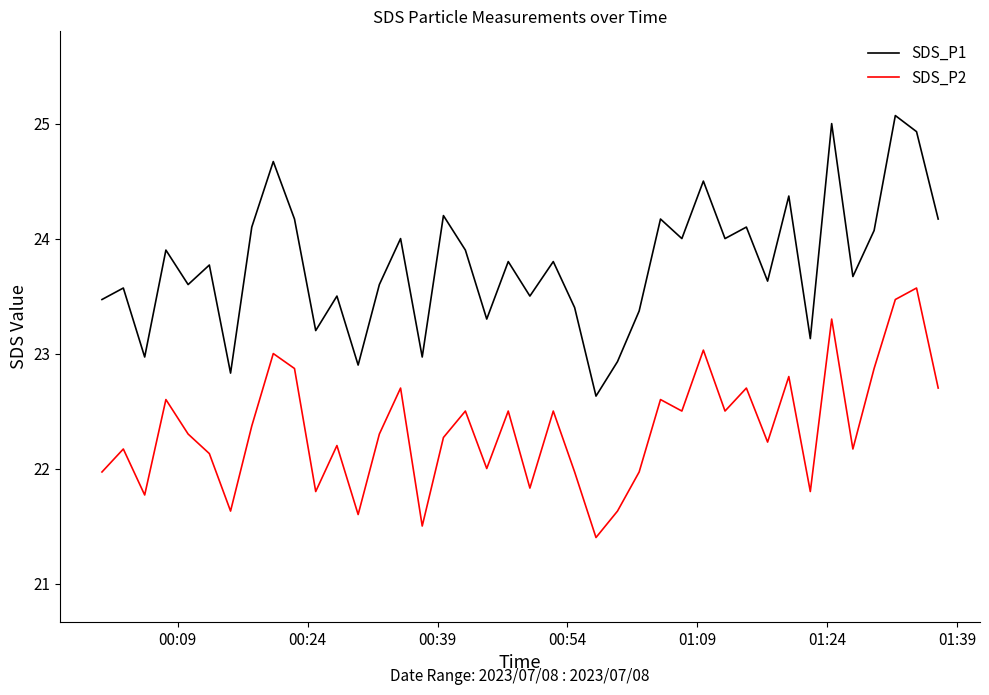

True or false: SDS_P2 has more than 1 interior local peaks.

True